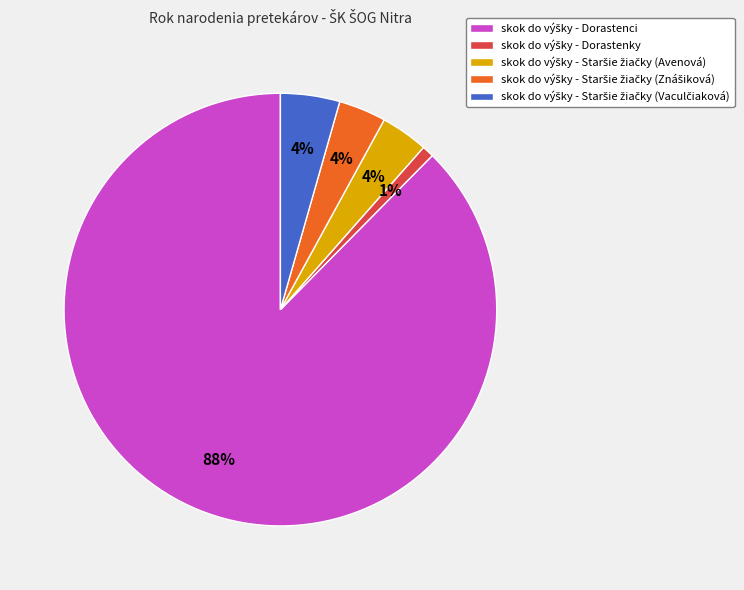

To the nearest percent, what is the average slice percentage?

20%